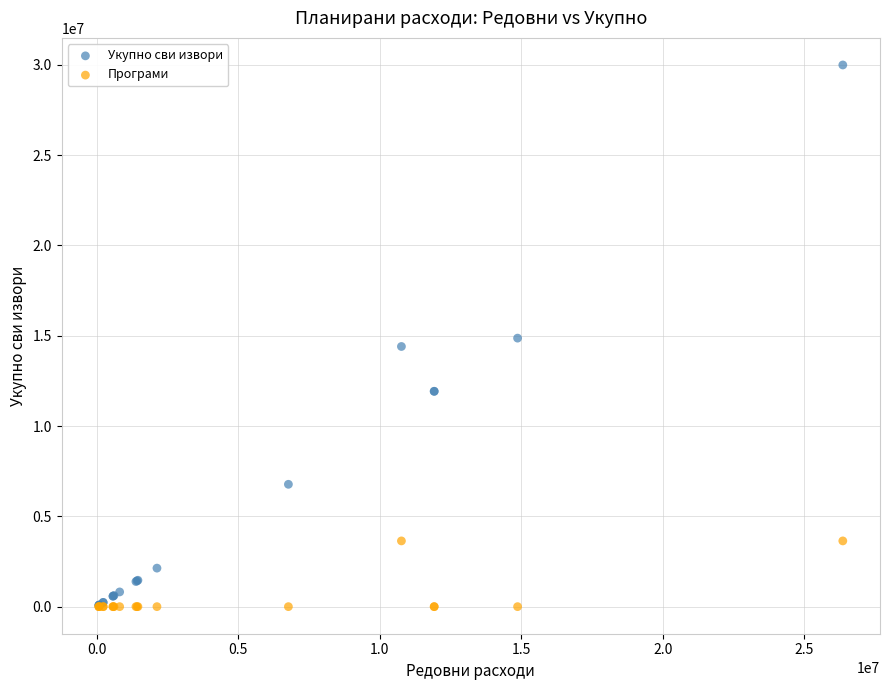

Which series has the widest spread of Y values?

Укупно сви извори